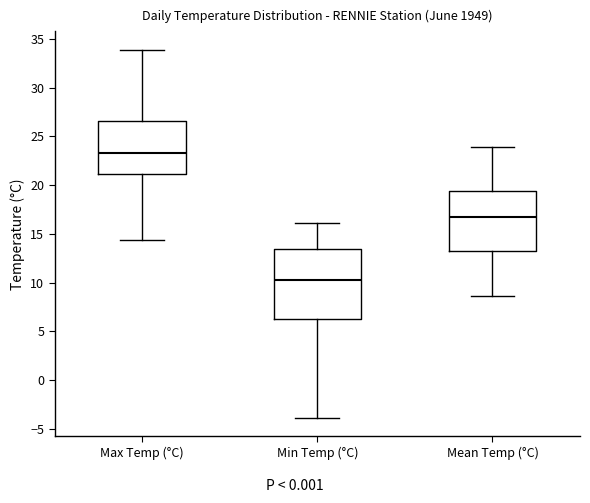

Reading left to right, transcribe this box plot: for each box, give where its median line is, the range the box spans, and where its two whiskers end, as read against the y-axis. The values are not printed on the chart, so give them approximately, as read against the axis.

Max Temp (°C): median 23.5, box 21.0 to 26.5, whiskers 14.5 to 34.0
Min Temp (°C): median 10.5, box 6.5 to 13.5, whiskers -4.0 to 16.0
Mean Temp (°C): median 16.5, box 13.0 to 19.5, whiskers 8.5 to 24.0